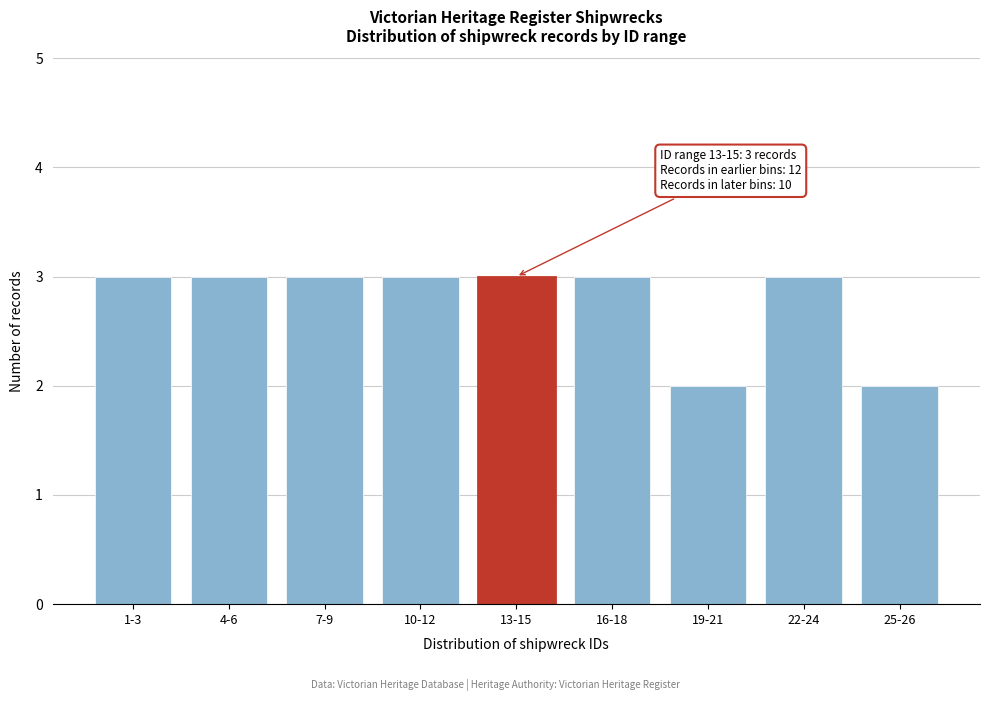

Reading left to right, what are all the values shown in this chart?

3	3	3	3	3	3	2	3	2